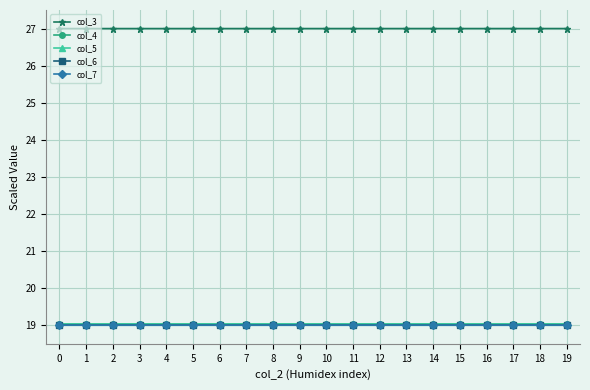

Reading right to left, transcribe all the data shown in this chart.

col_3: 27.0	27.0	27.0	27.0	27.0	27.0	27.0	27.0	27.0	27.0	27.0	27.0	27.0	27.0	27.0	27.0	27.0	27.0	27.0	27.0
col_4: 19.0	19.0	19.0	19.0	19.0	19.0	19.0	19.0	19.0	19.0	19.0	19.0	19.0	19.0	19.0	19.0	19.0	19.0	19.0	19.0
col_5: 19.0	19.0	19.0	19.0	19.0	19.0	19.0	19.0	19.0	19.0	19.0	19.0	19.0	19.0	19.0	19.0	19.0	19.0	19.0	19.0
col_6: 19.0	19.0	19.0	19.0	19.0	19.0	19.0	19.0	19.0	19.0	19.0	19.0	19.0	19.0	19.0	19.0	19.0	19.0	19.0	19.0
col_7: 19.0	19.0	19.0	19.0	19.0	19.0	19.0	19.0	19.0	19.0	19.0	19.0	19.0	19.0	19.0	19.0	19.0	19.0	19.0	19.0